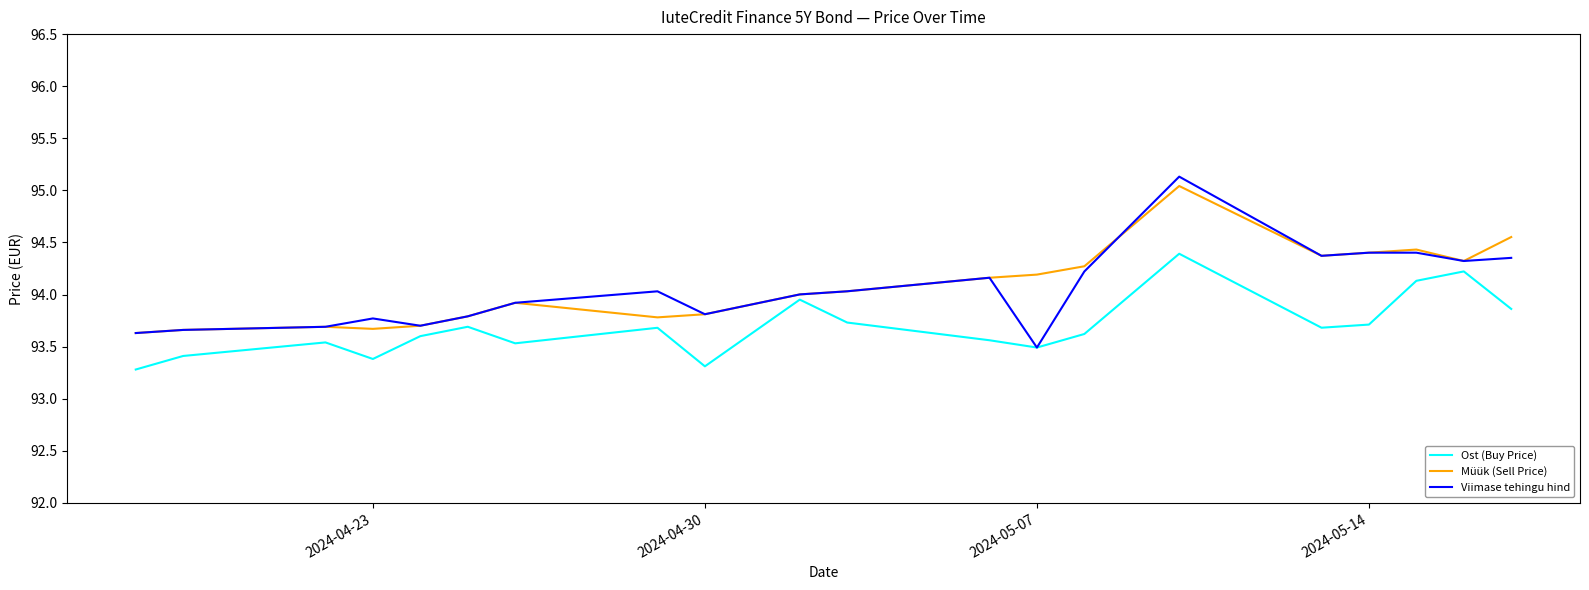

Which series has the largest range (max minus min)?

Viimase tehingu hind